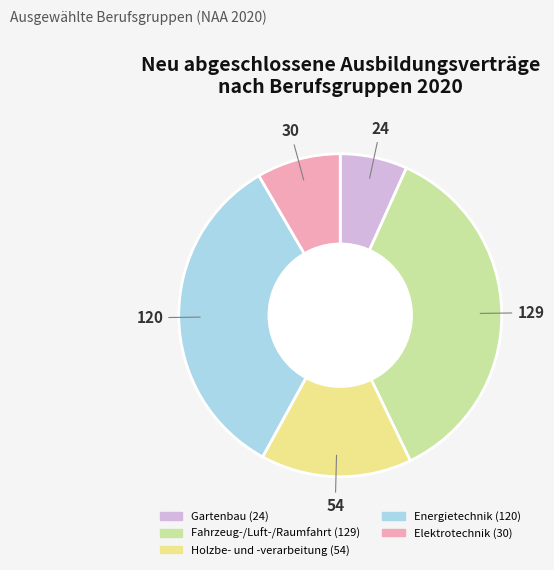

Does any single category account for the majority?

No